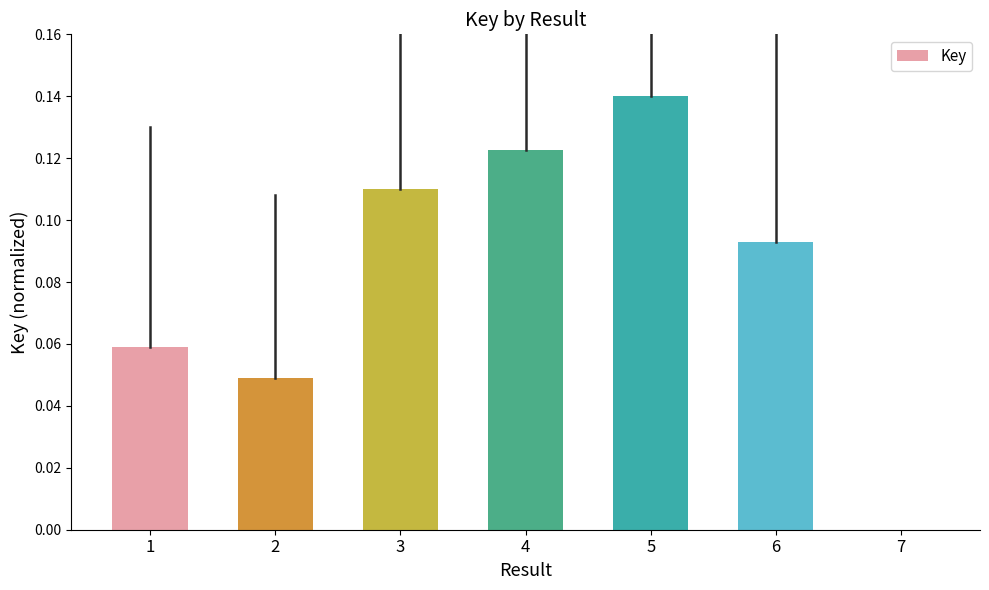

At which category does the chart reach its peak across all series?

5